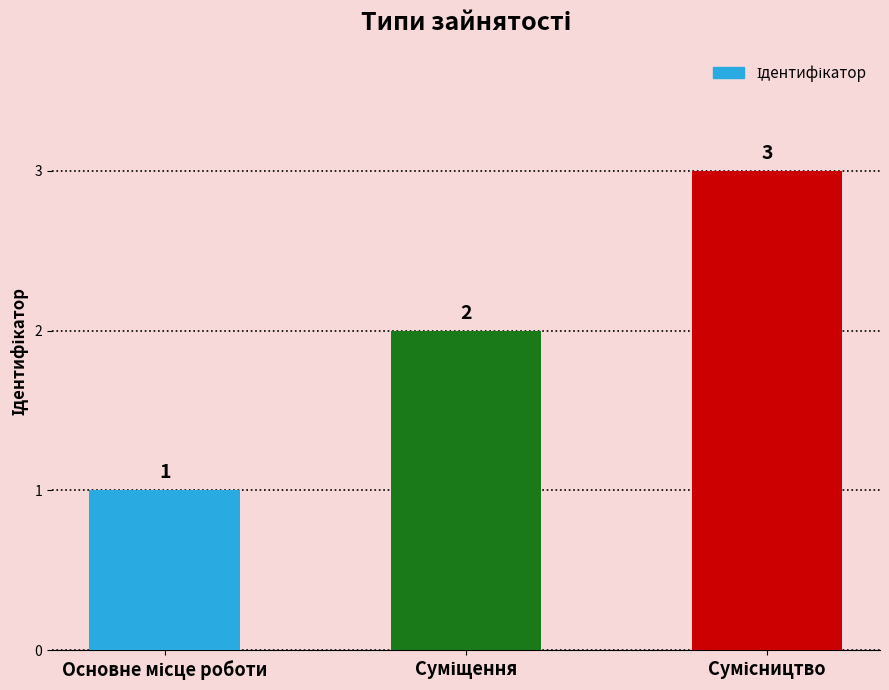

What is the value of the 3rd bar from the left?

3